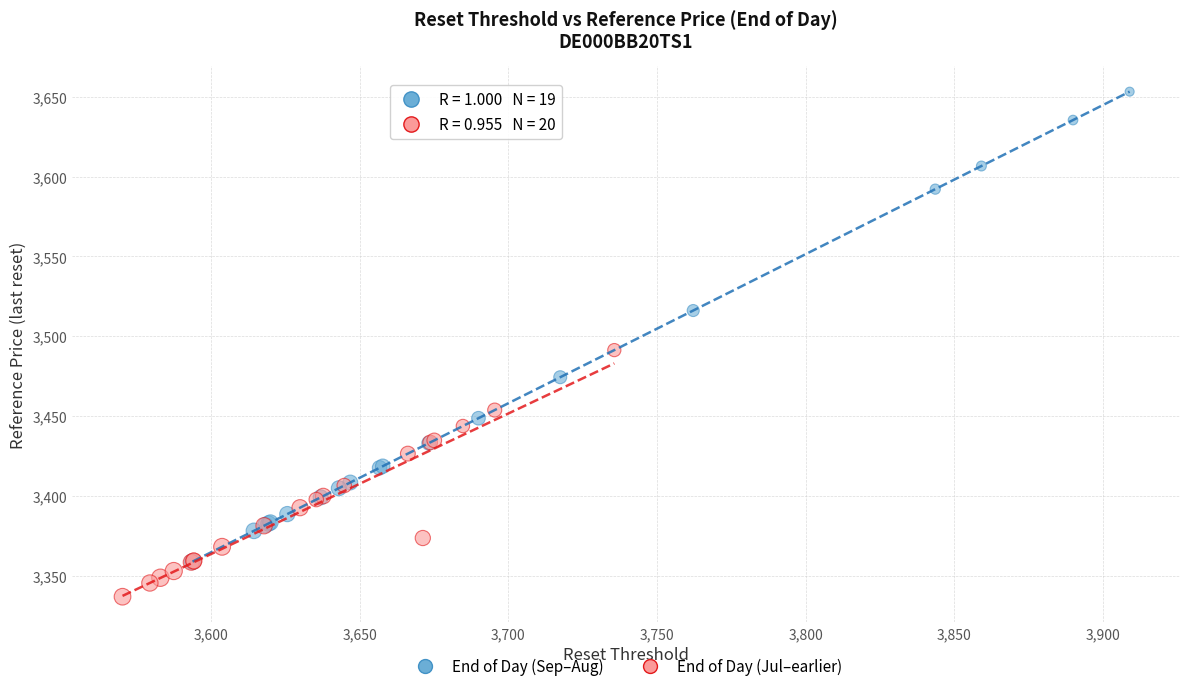

Which series contains the highest Y value?

End of Day (Sep–Aug)